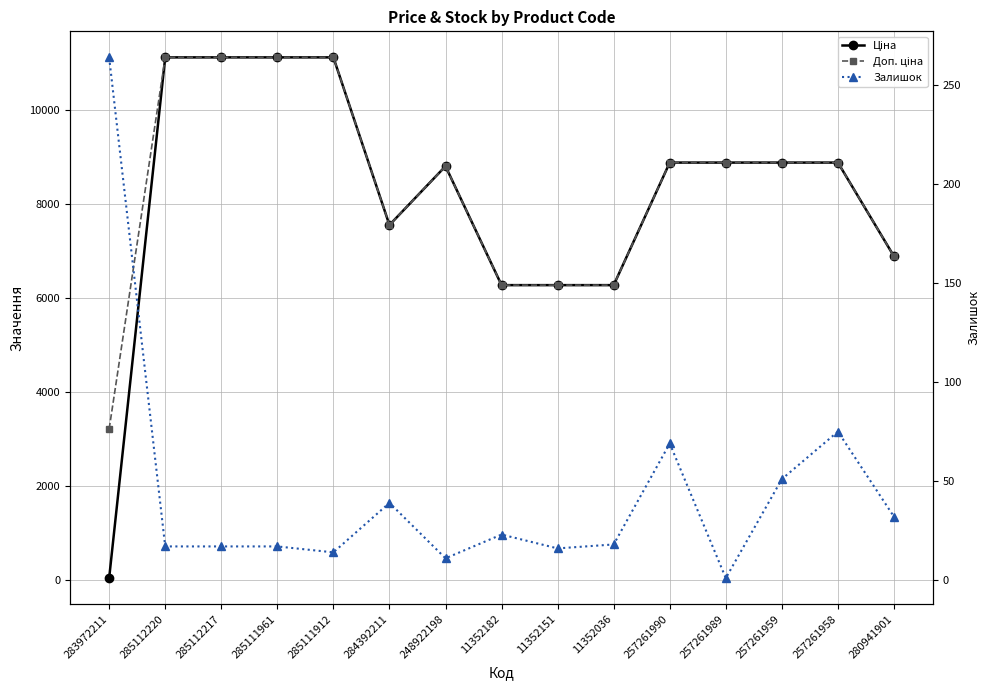

True or false: Доп. ціна and Ціна cross at least once.

False